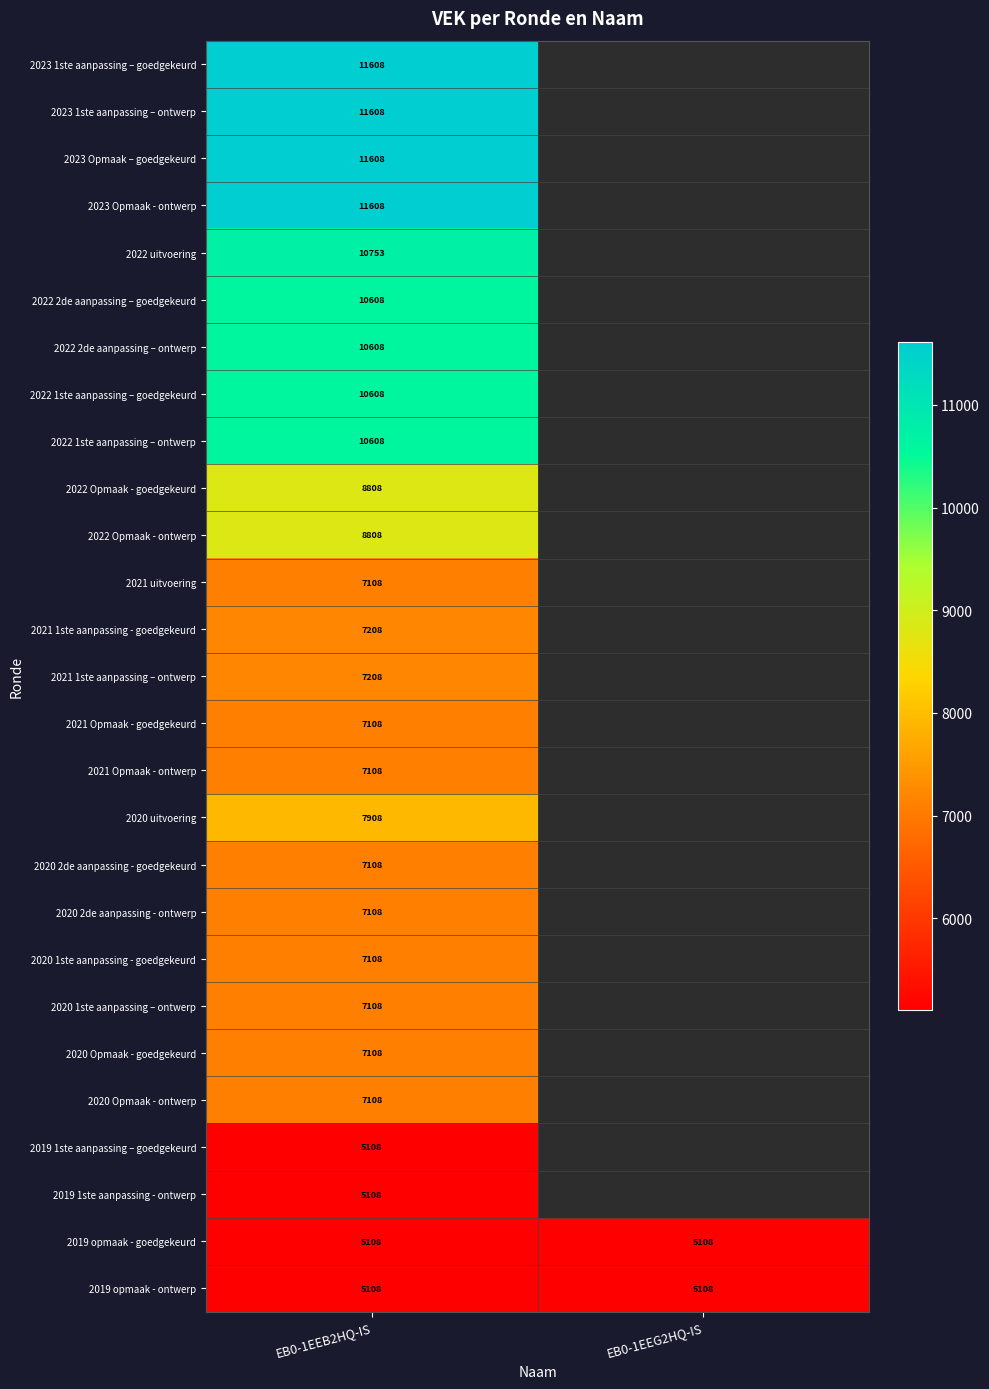

What is the total value across all series at EB0-1EEB2HQ-IS?

223961